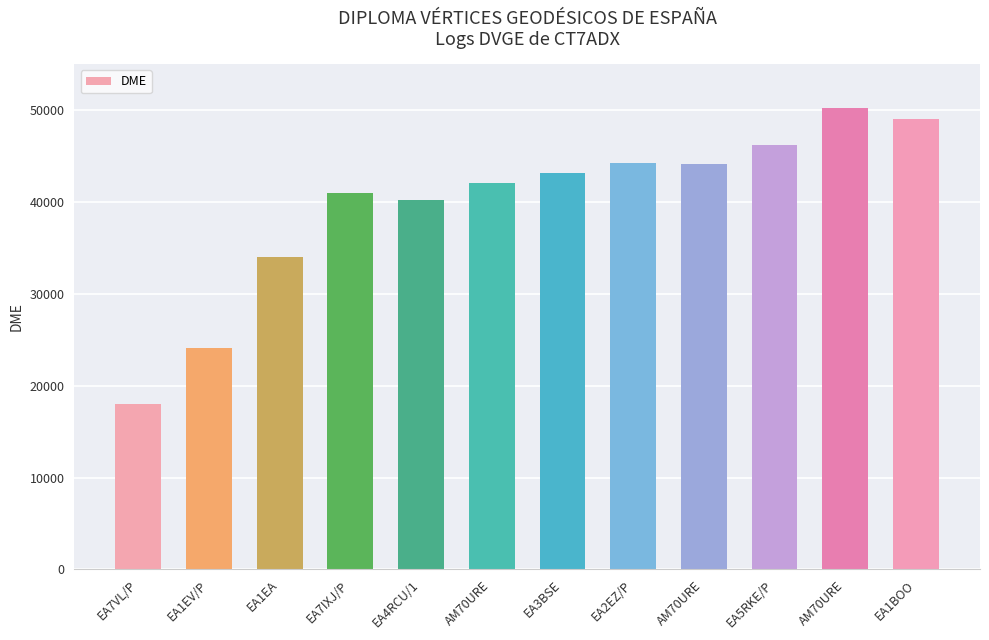

Are the bars grouped side by side (vs. stacked)?

No